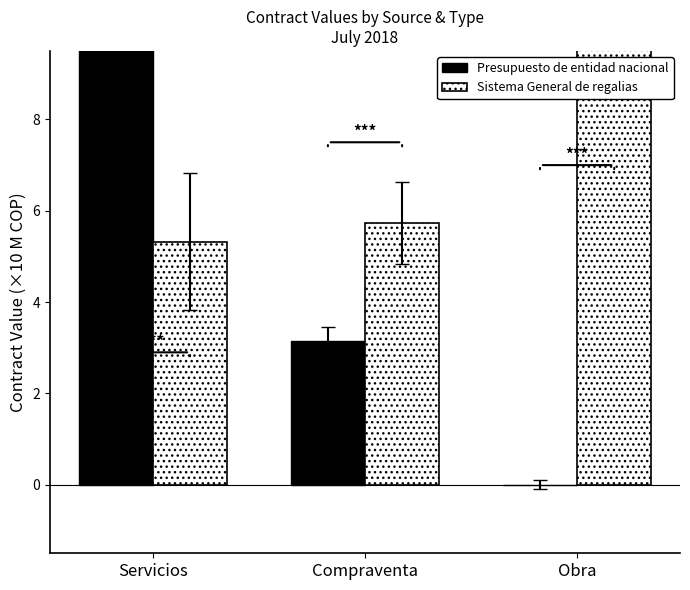

The value of Sistema General de regalias at Obra is 63.7. True or false?

True